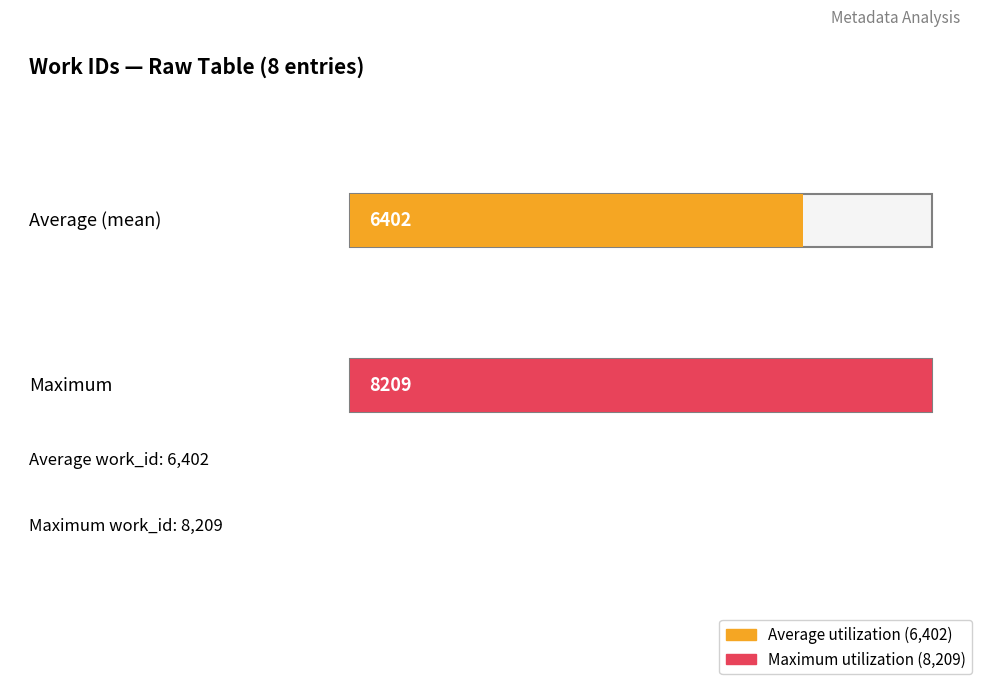

Is it true that the value at Searching in Google Books is 6693?

False